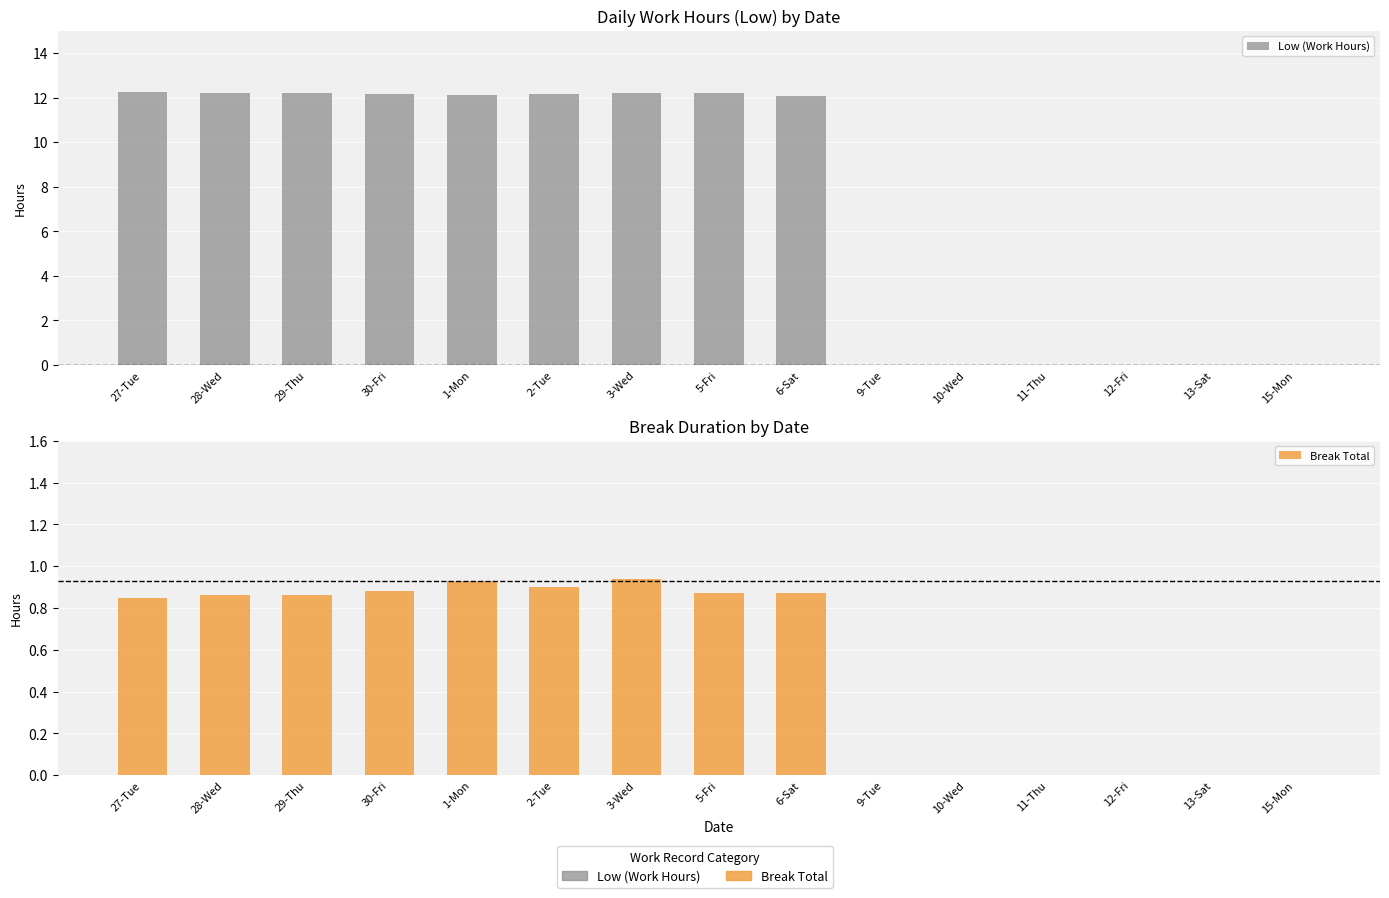

What are all the series names shown in the legend?

Low (Work Hours), Break Total